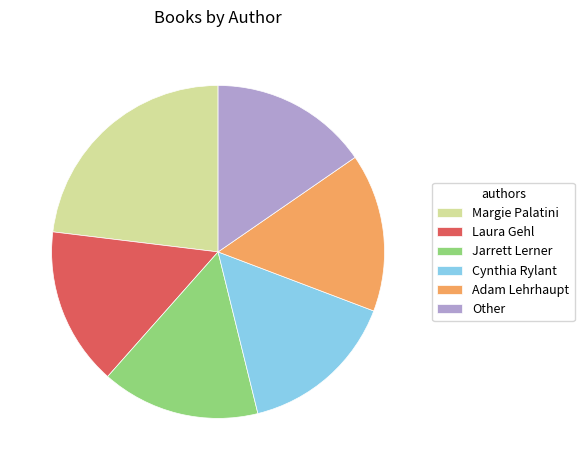

How many segments does this pie chart have?

6